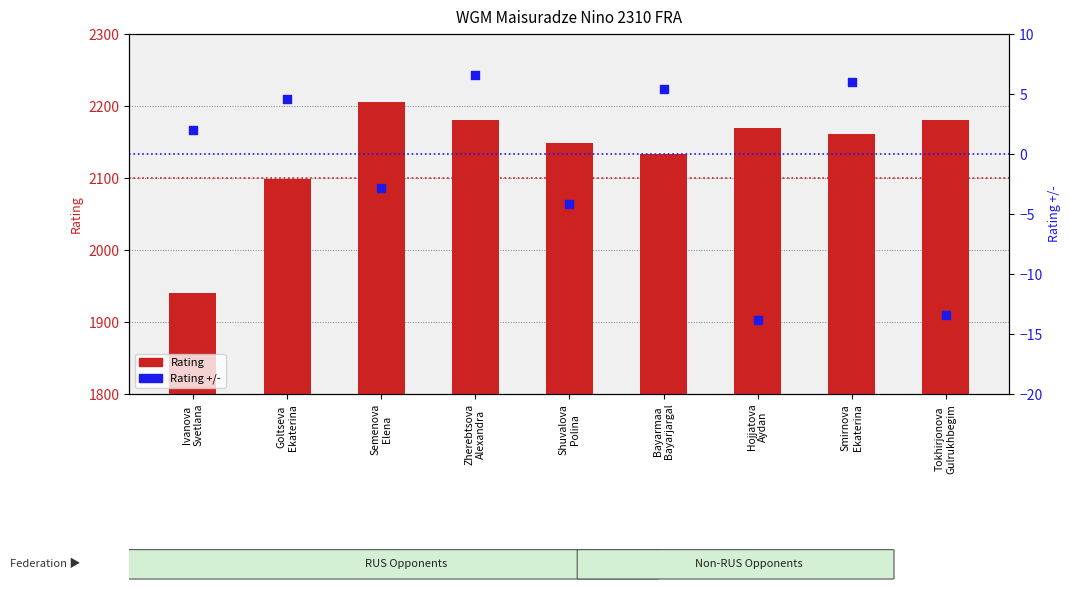

At how many categories does at least one series exceed 1291?

9